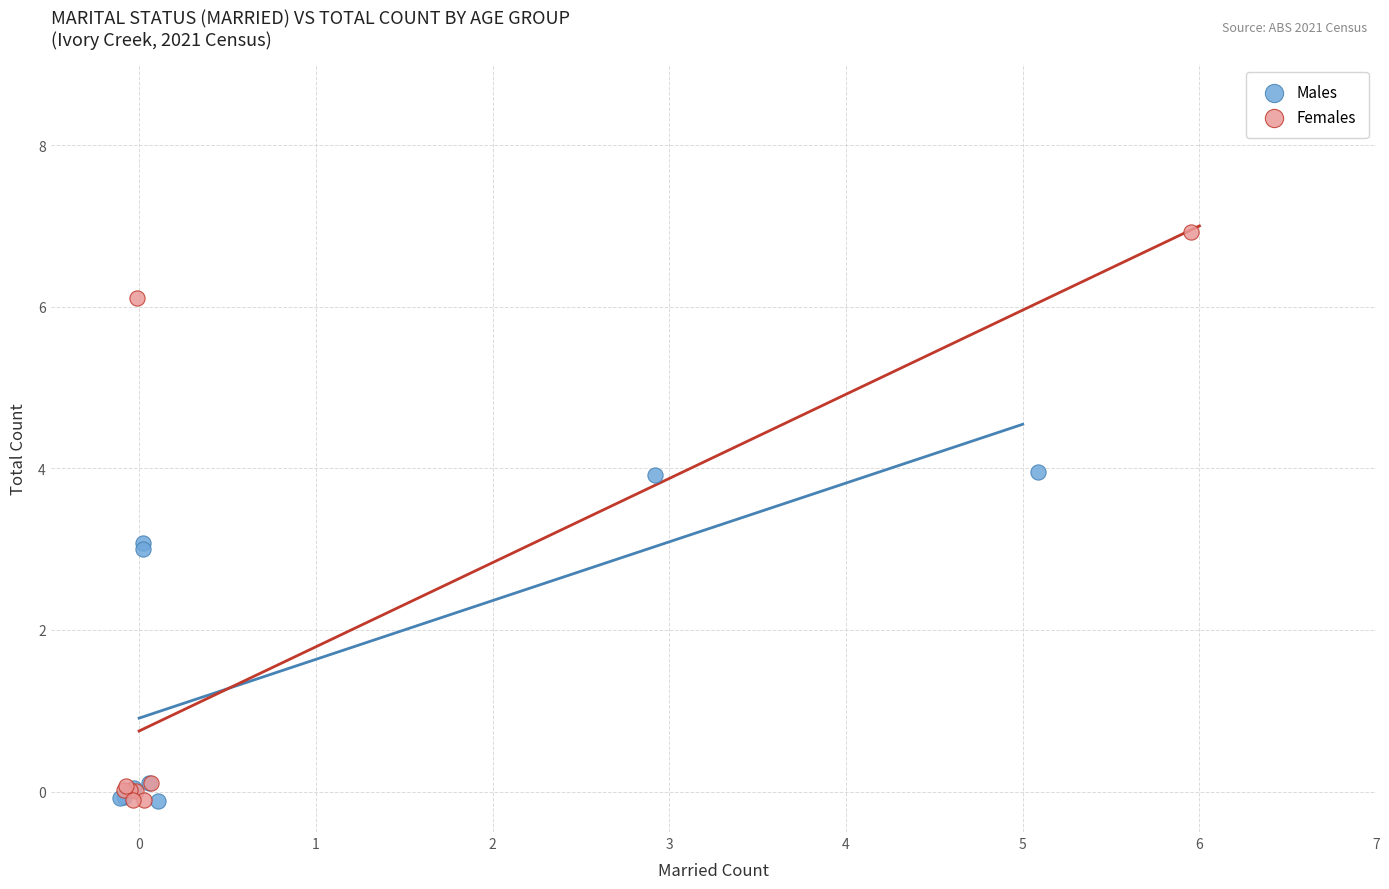

Which series has the largest Y range (max minus min)?

Females